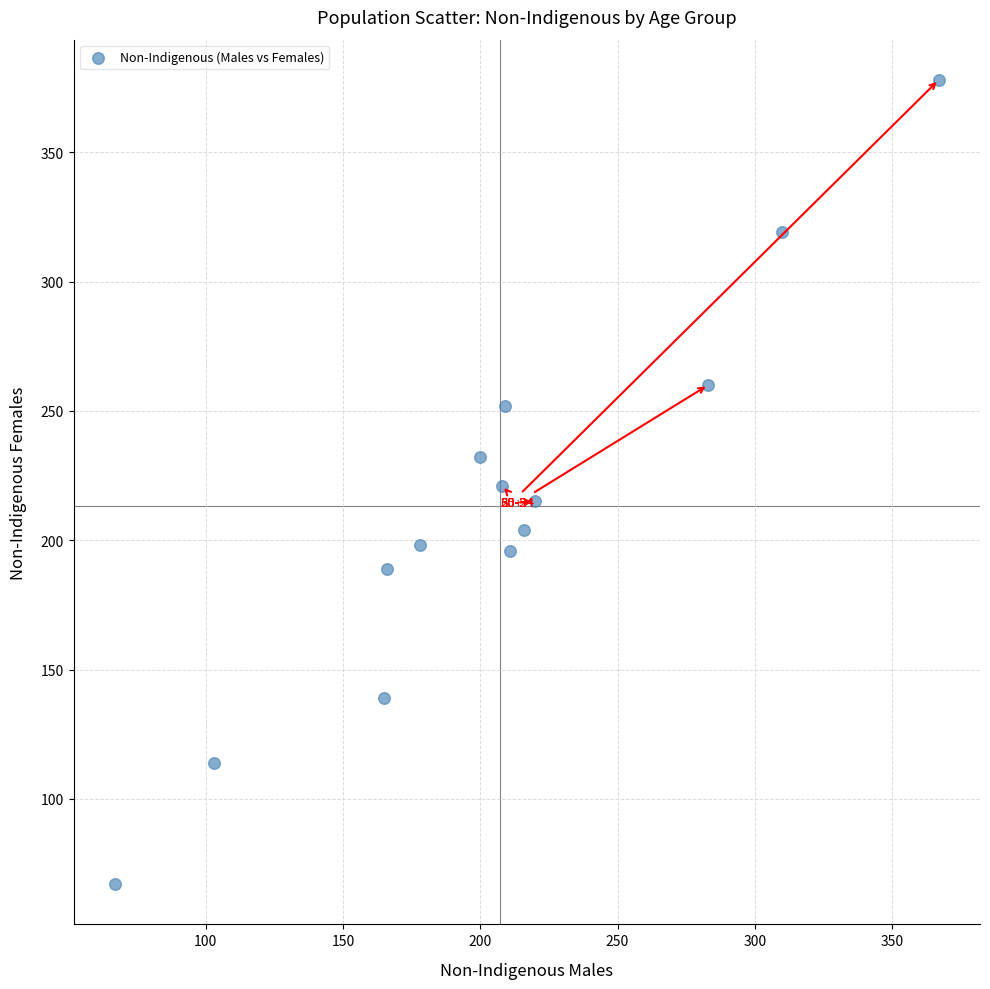

What is the range of Y values (max minus min)?

311